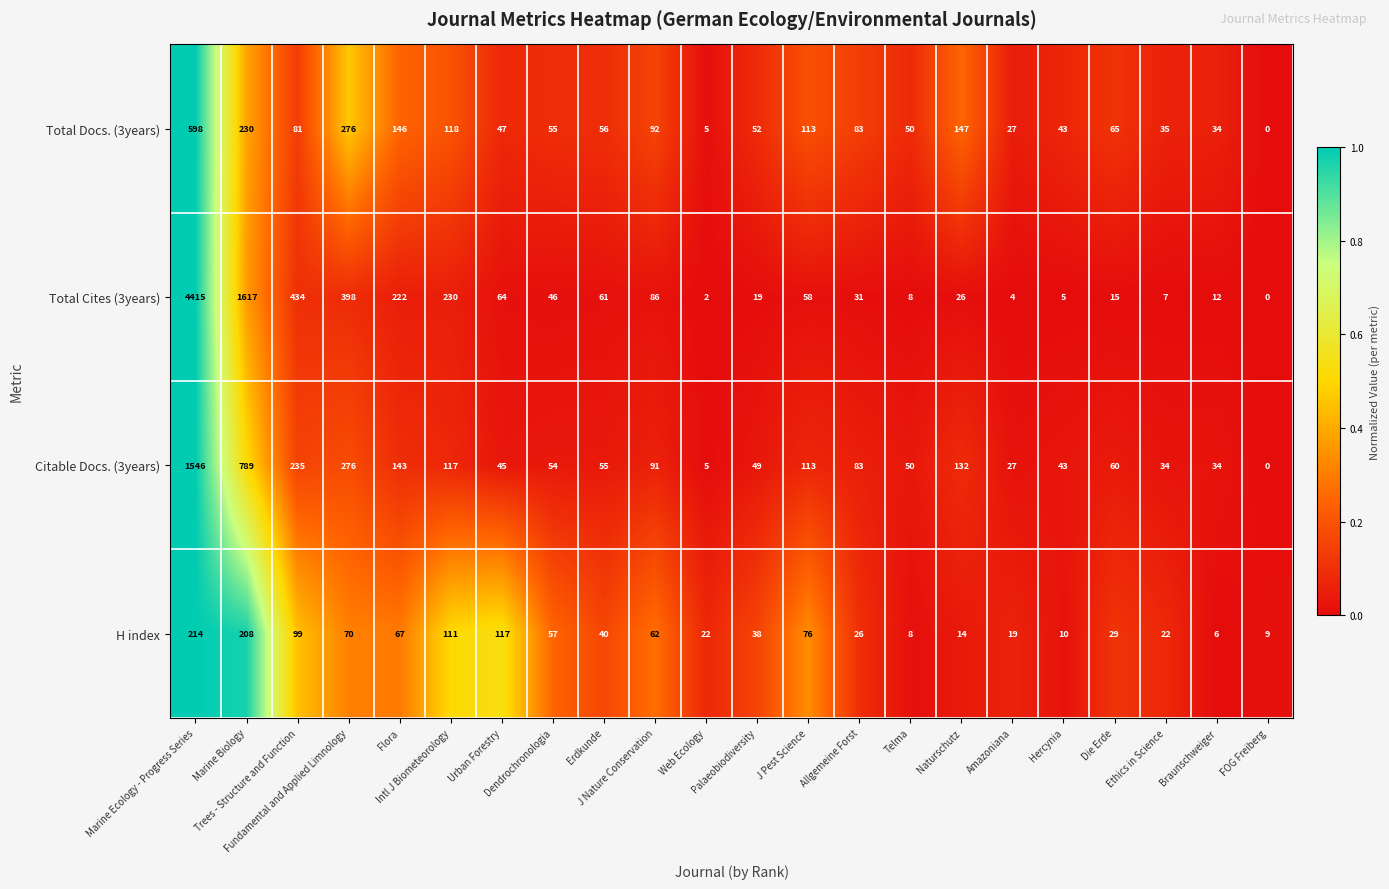

What is the maximum value for H index?

214